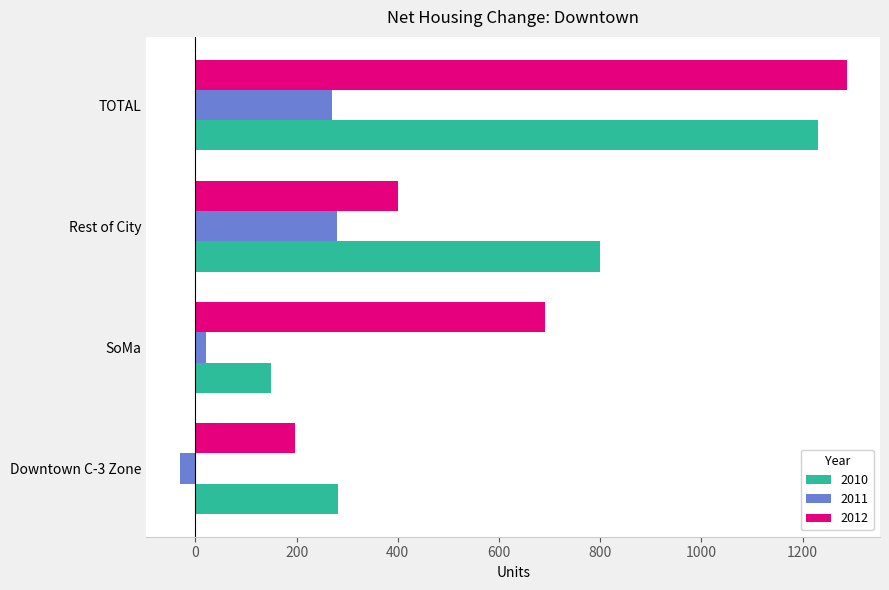

List the series in order of their peak value, highest first.

2012, 2010, 2011